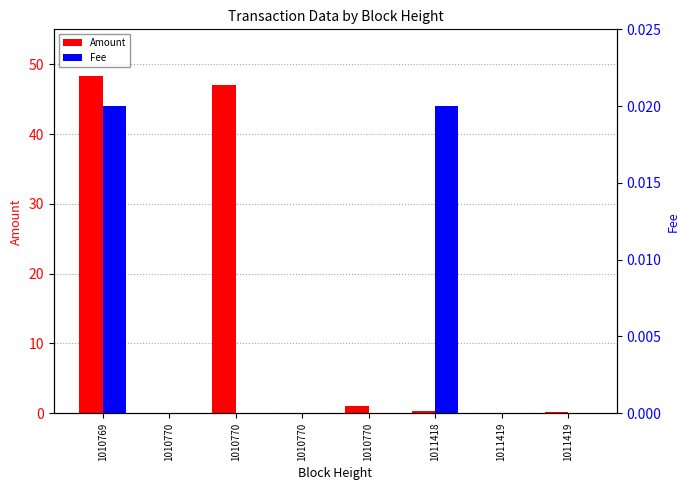

Between 1011418 and 1011419, which series saw the biggest shift?

Amount